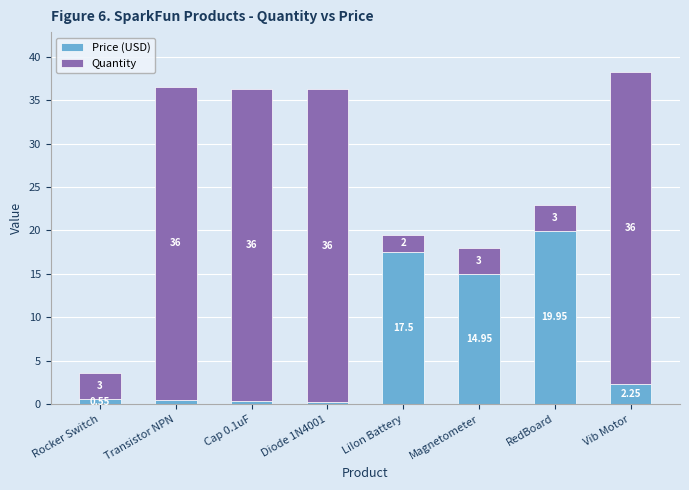

At which label does Price (USD) first exceed 2?

LiIon Battery